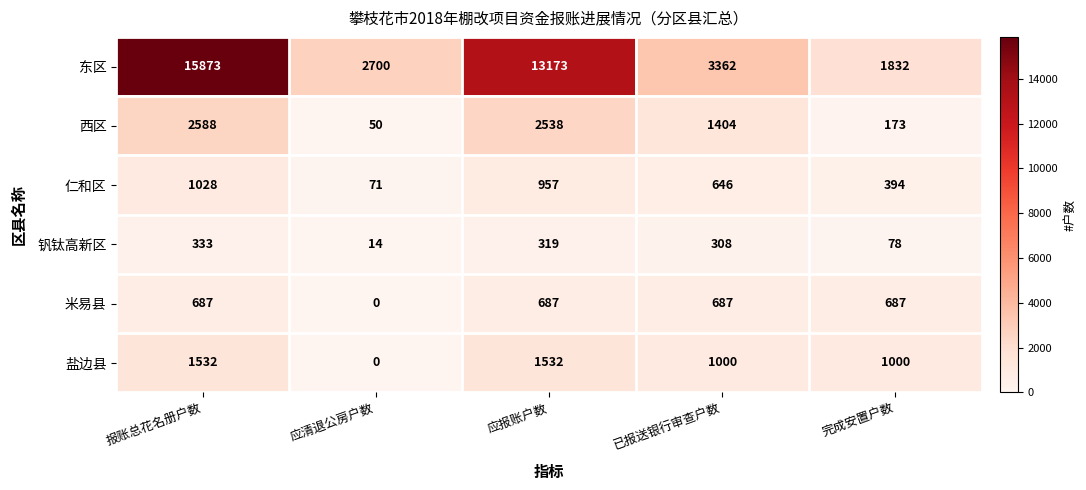

The value of 盐边县 at 完成安置户数 is 252. True or false?

False